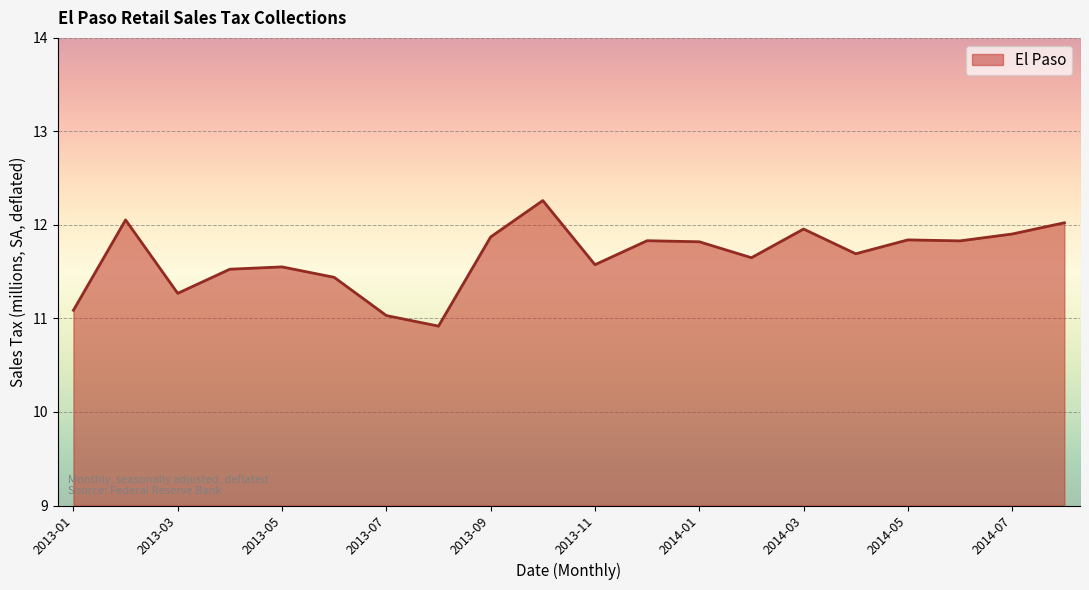

What is the difference between the maximum and minimum values?

1.3